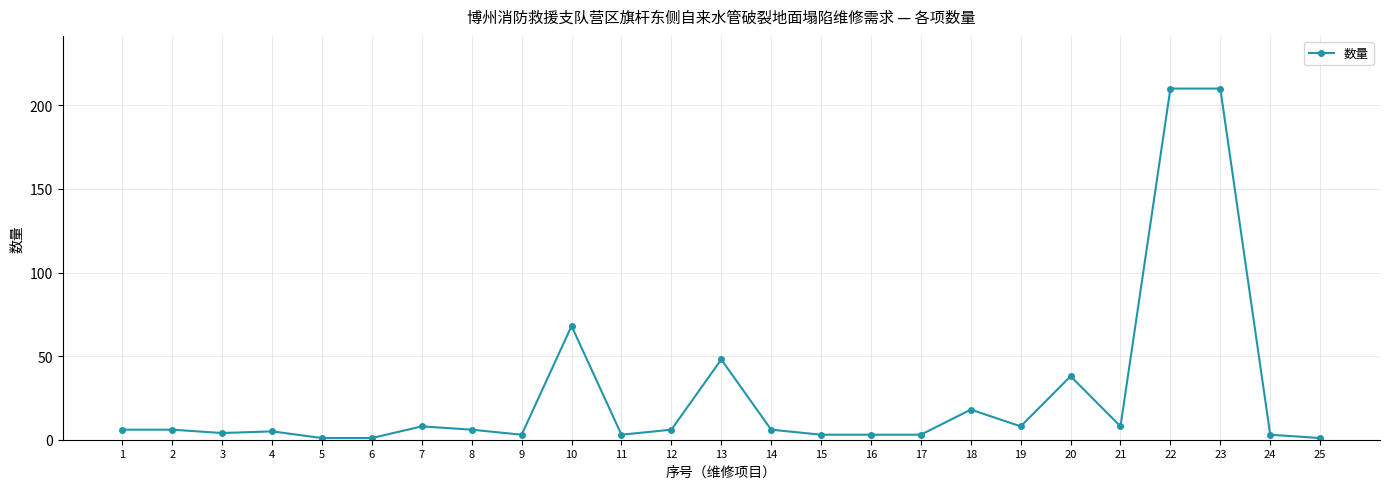

Is it true that the value at 10 is 111?

False